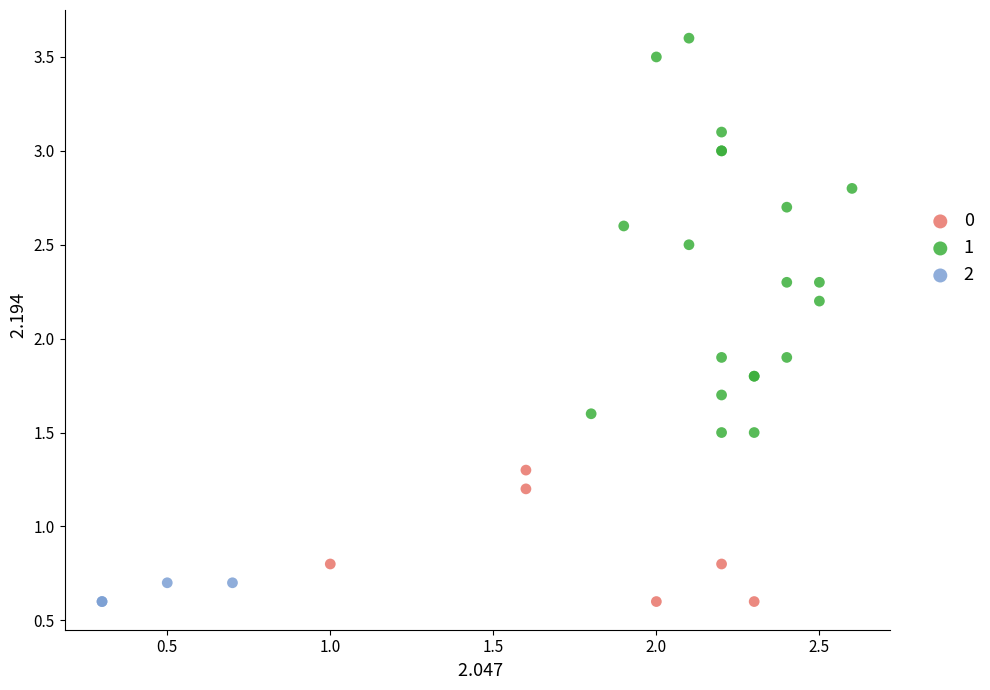

What are all the series names shown in the legend?

0, 1, 2